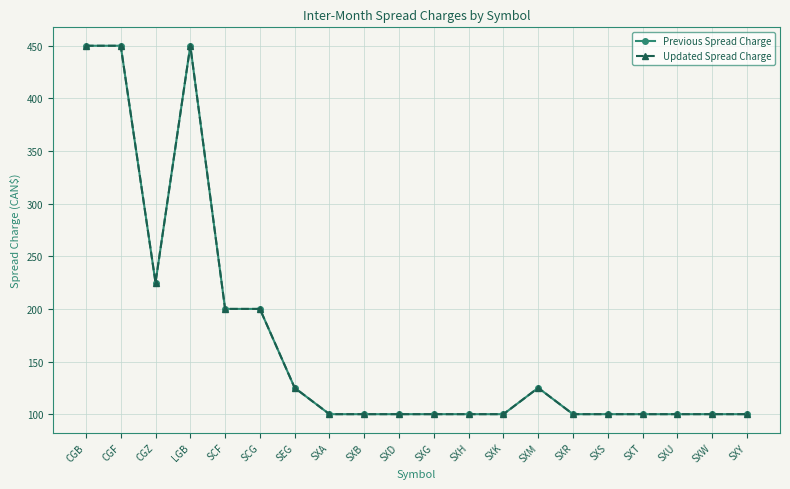

At which label does Previous Spread Charge reach its minimum?

SXA